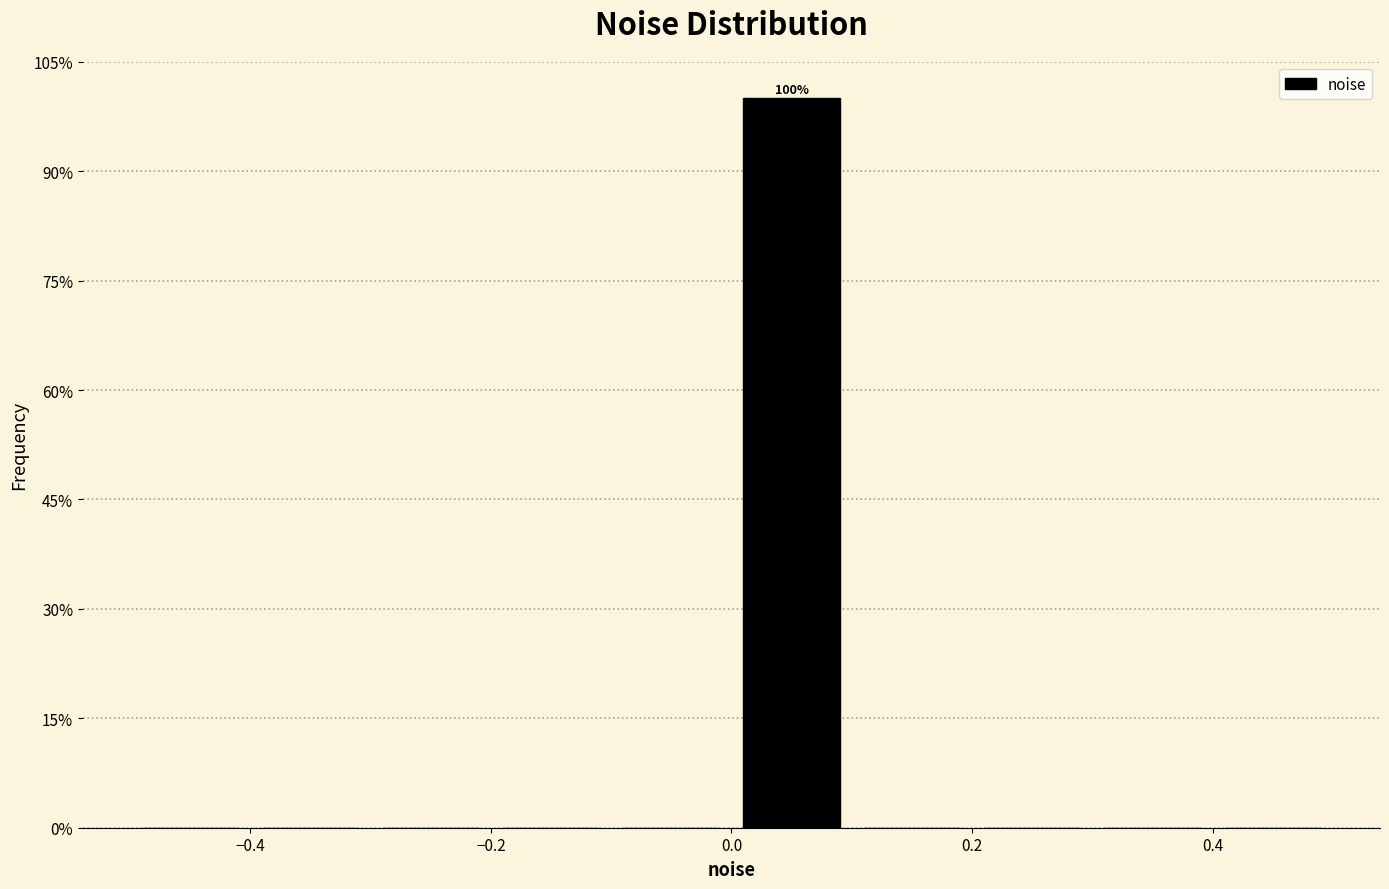

Over which range of the x-axis is the bar tallest?

0.0 to 0.1